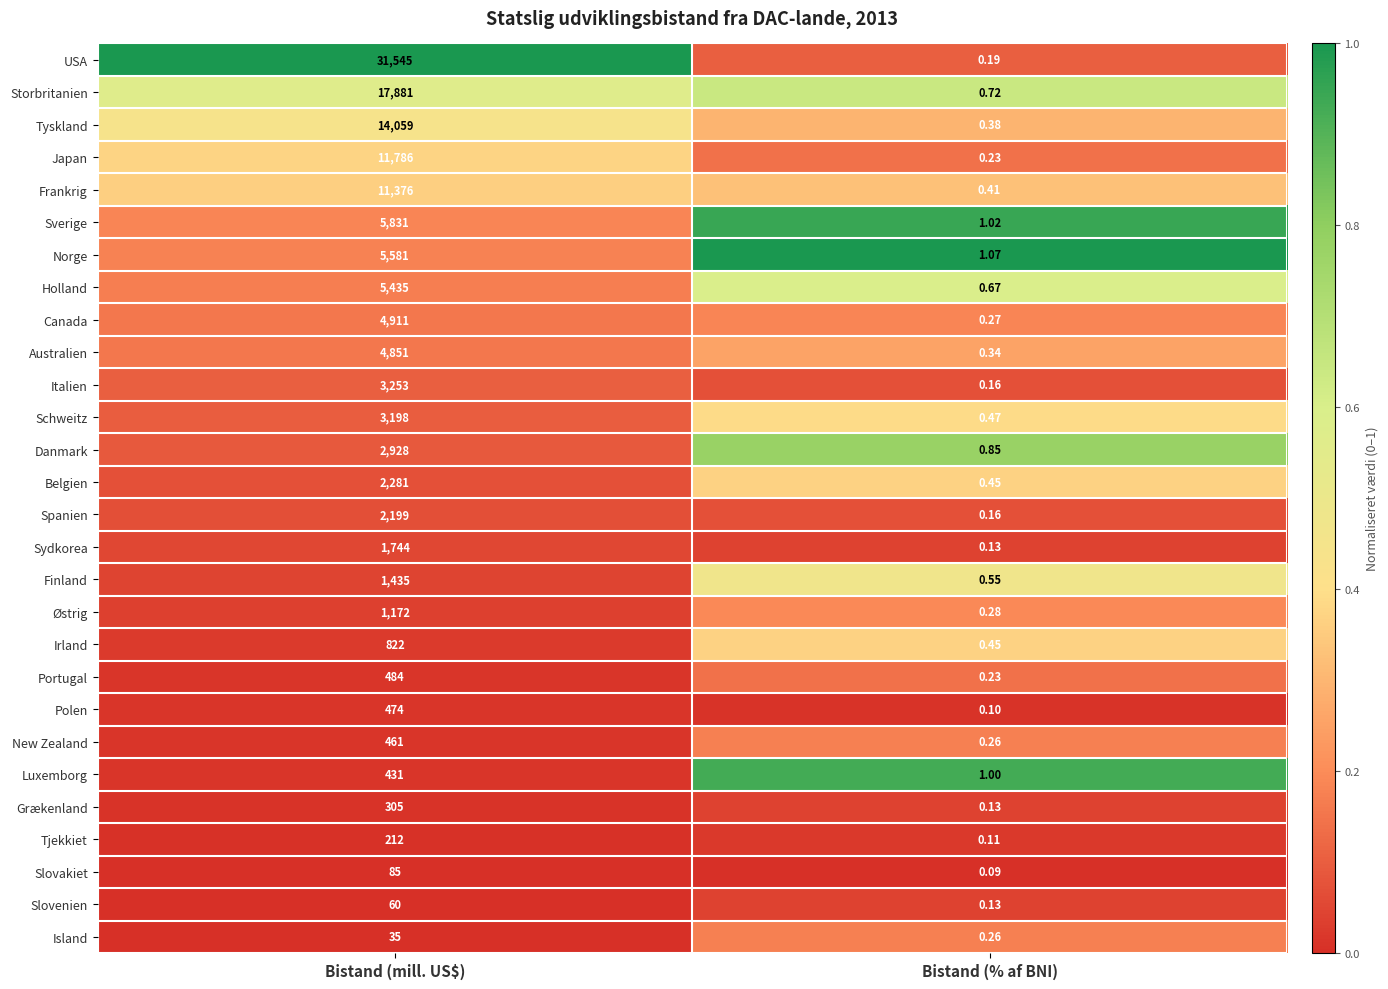

Which series has the largest range (max minus min)?

USA